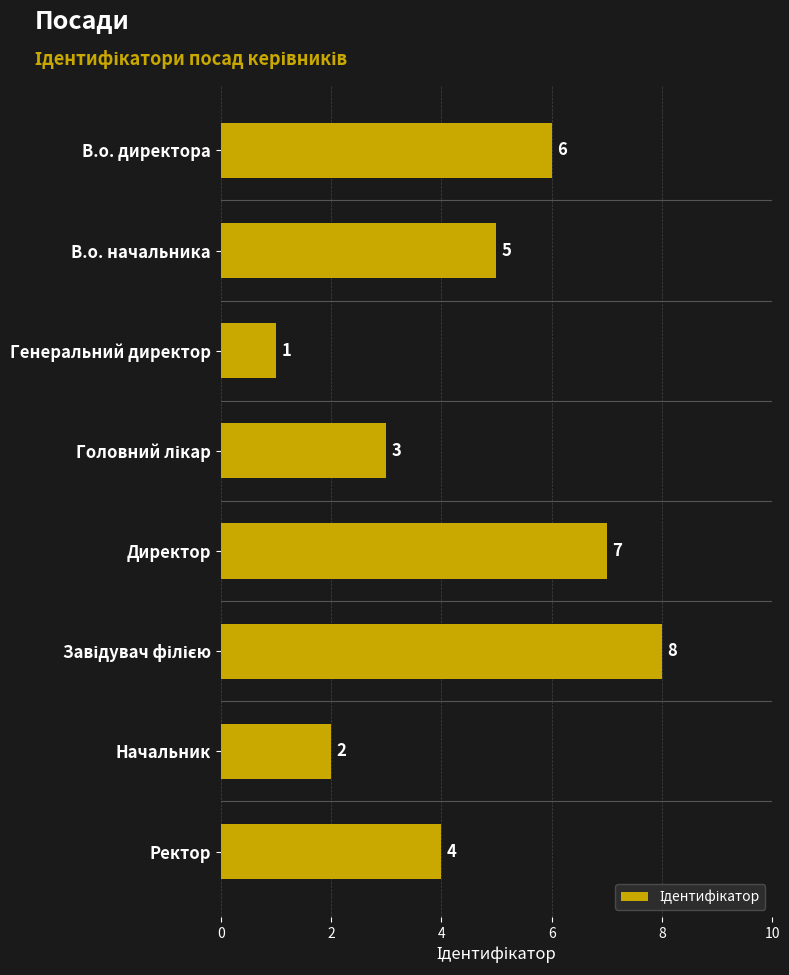

What is the value of the 2nd bar from the top?

5